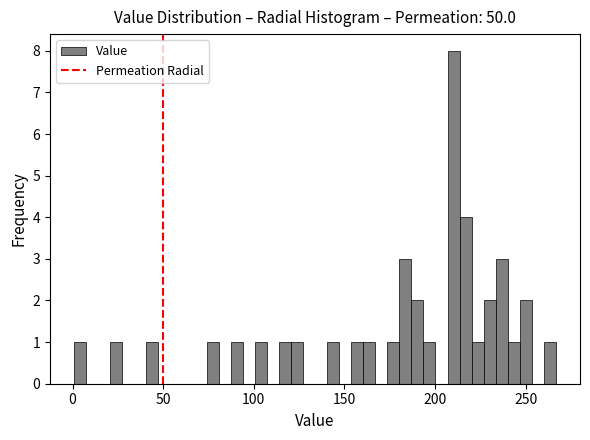

Around what value on the x-axis is the tallest bar? Give the approximate position of its centre, as read against the axis.

210